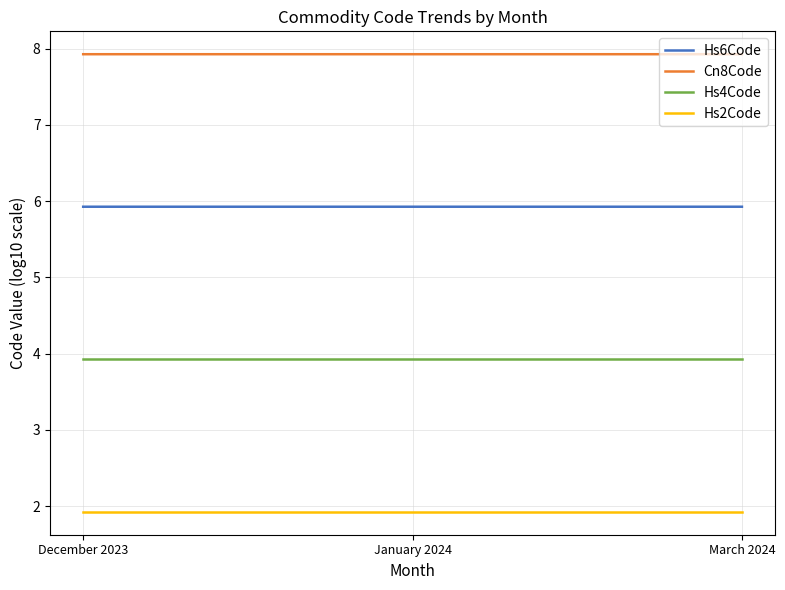

What is the highest value of the Hs6Code series?

5.9